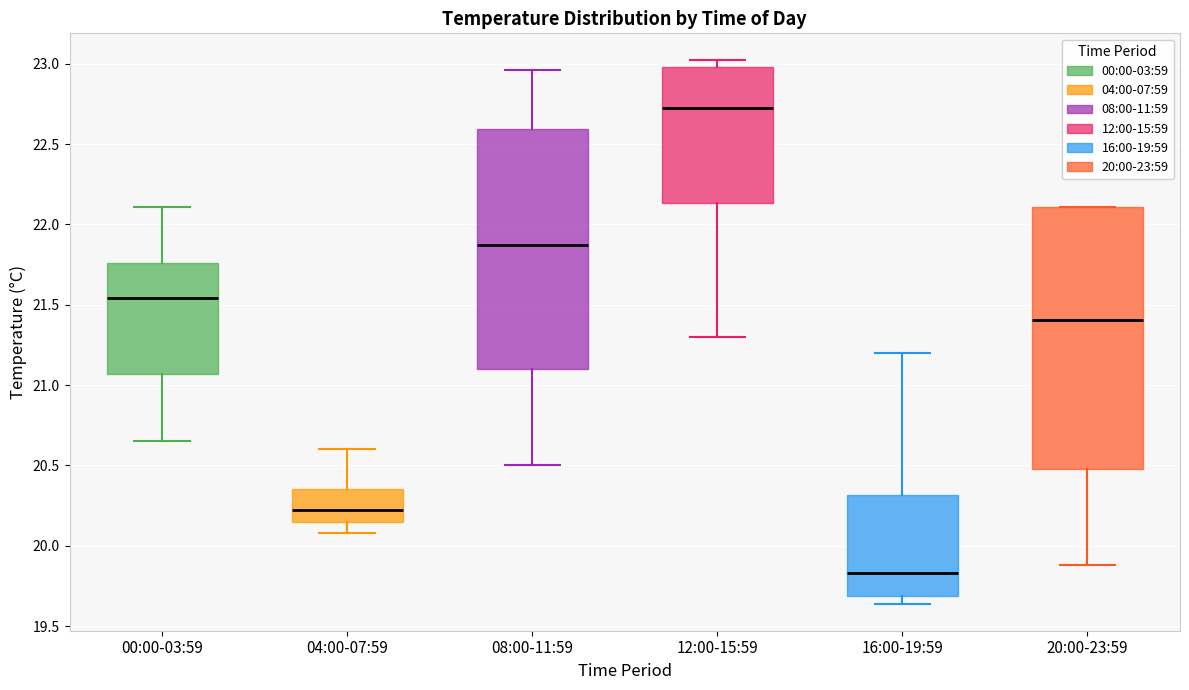

Reading left to right, read every box against the y-axis: the position of its median line, the range the box covers, and the ends of its whiskers. The values are not printed on the chart, so give them approximately, as read against the axis.

00:00-03:59: median 21.55, box 21.05 to 21.75, whiskers 20.65 to 22.10
04:00-07:59: median 20.25, box 20.15 to 20.35, whiskers 20.10 to 20.60
08:00-11:59: median 21.85, box 21.10 to 22.60, whiskers 20.50 to 22.95
12:00-15:59: median 22.75, box 22.15 to 23.00, whiskers 21.30 to 23.00 (just above the box's upper edge)
16:00-19:59: median 19.85, box 19.70 to 20.30, whiskers 19.65 to 21.20
20:00-23:59: median 21.40, box 20.50 to 22.10, whiskers 19.90 to 22.10